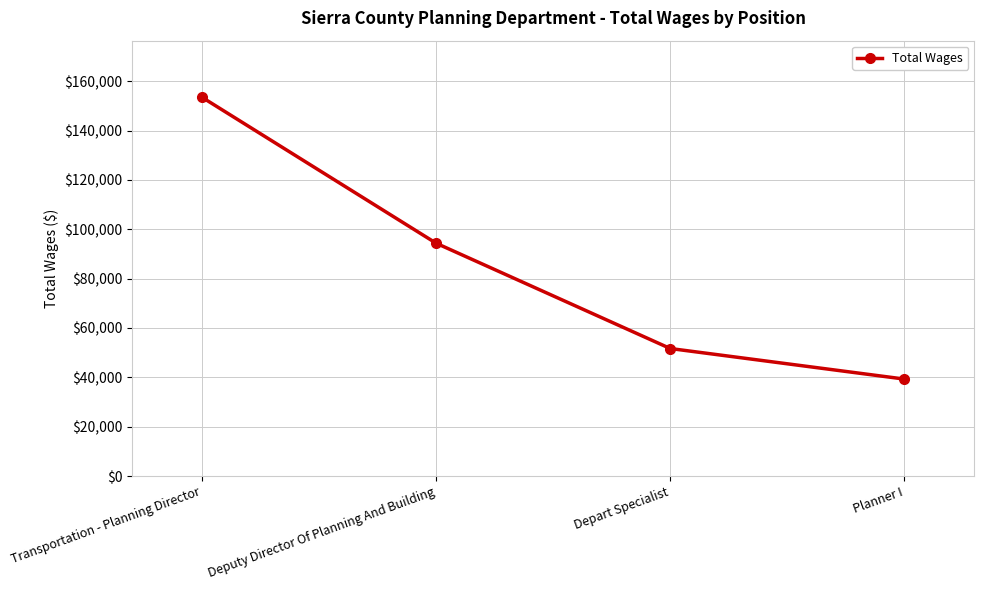

Where is the data nearest to the value 96389?

Deputy Director Of Planning And Building